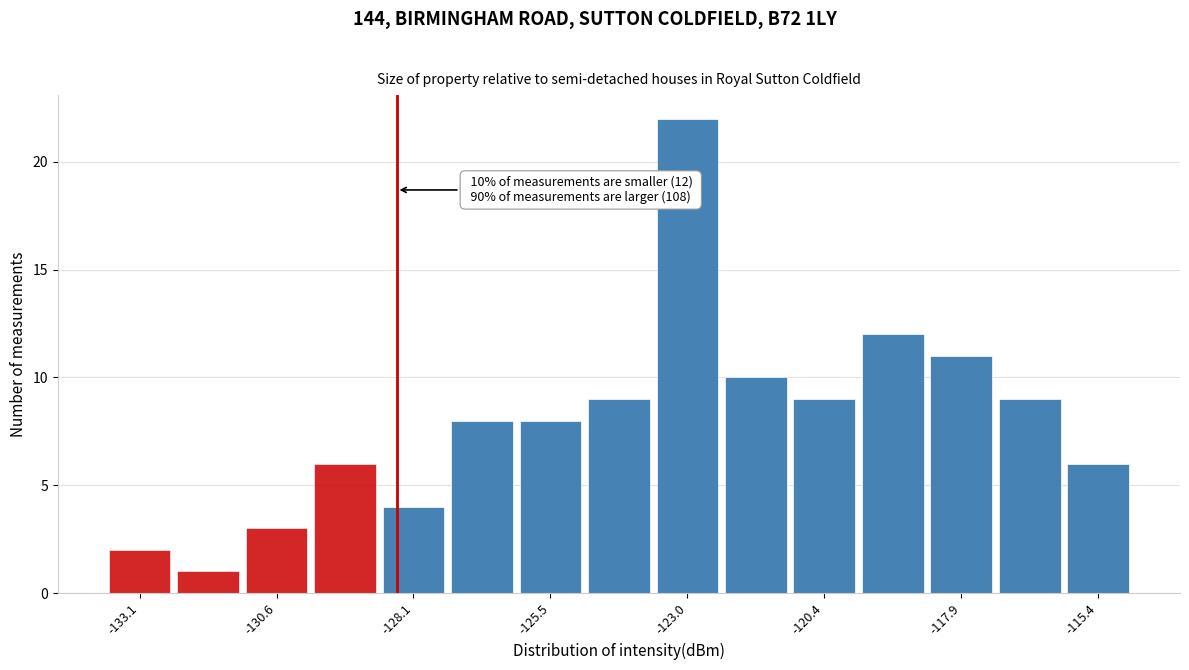

Around what value on the x-axis is the tallest bar? Give the approximate position of its centre, as read against the axis.

-123.0